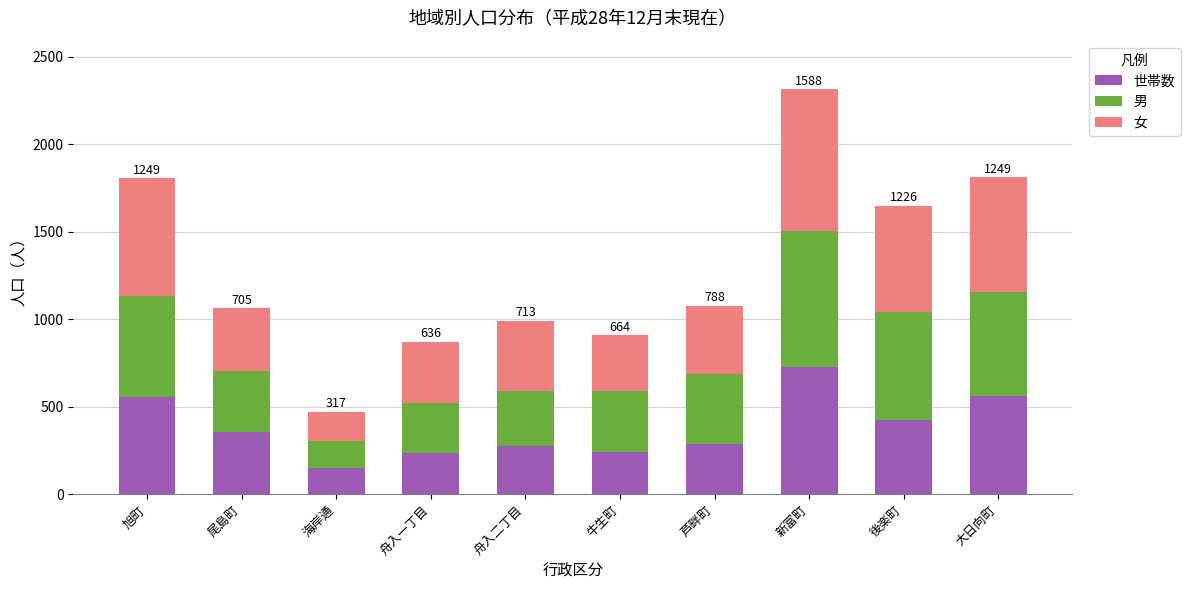

What is the maximum value for 世帯数?

726